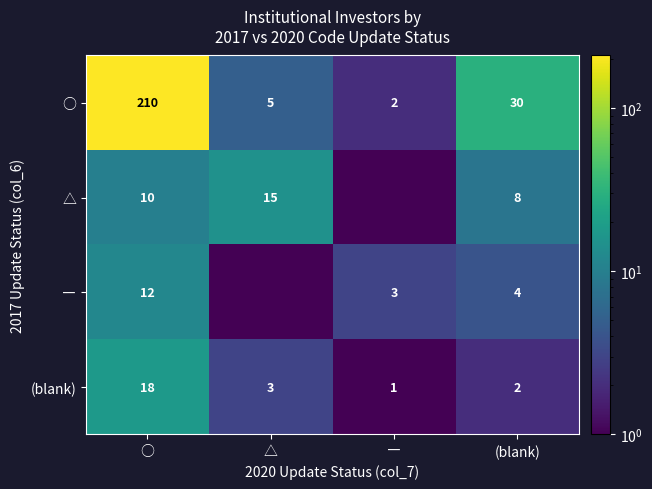

What is the total value across all series at ―?

6.5